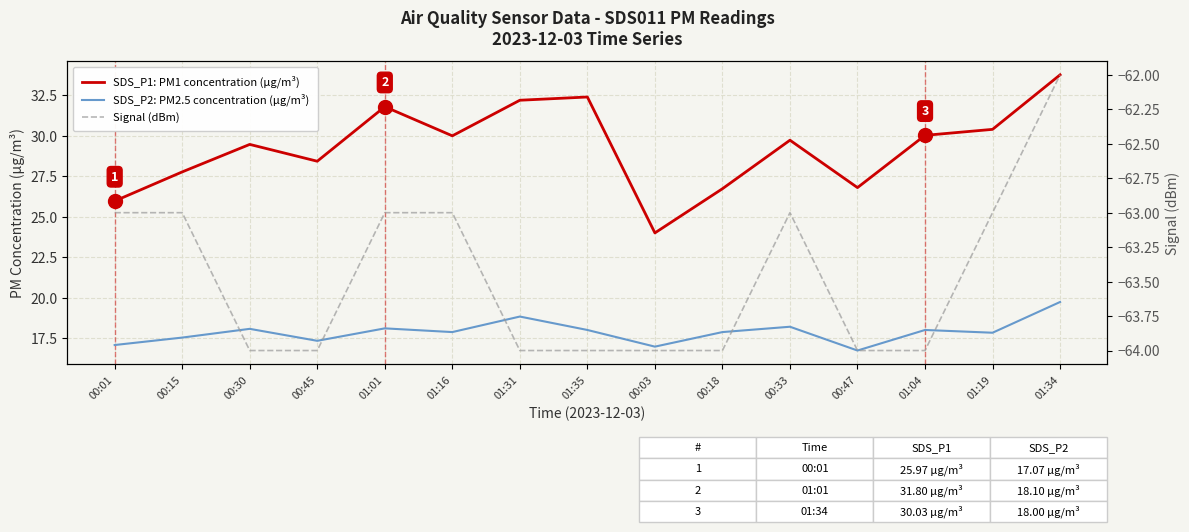

Count the number of data series in this chart.

3